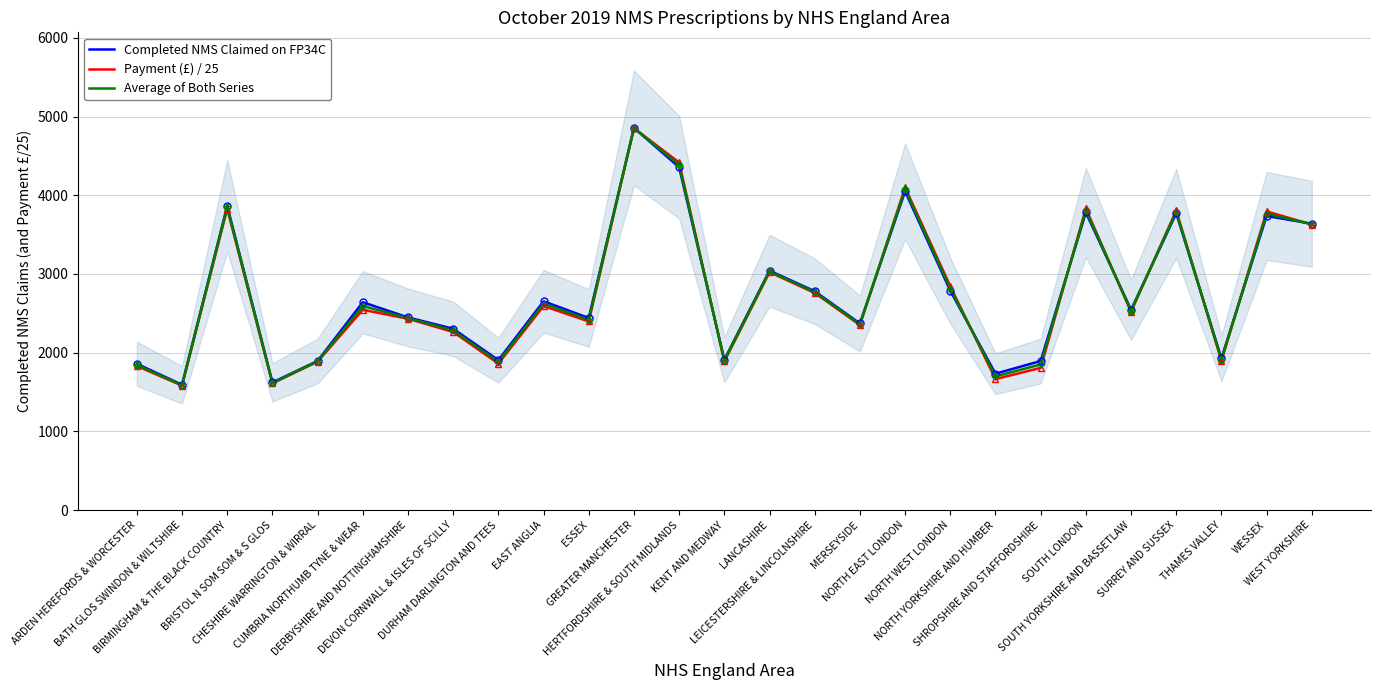

What is the spread (max minus min) of values at DERBYSHIRE AND NOTTINGHAMSHIRE?

17.2